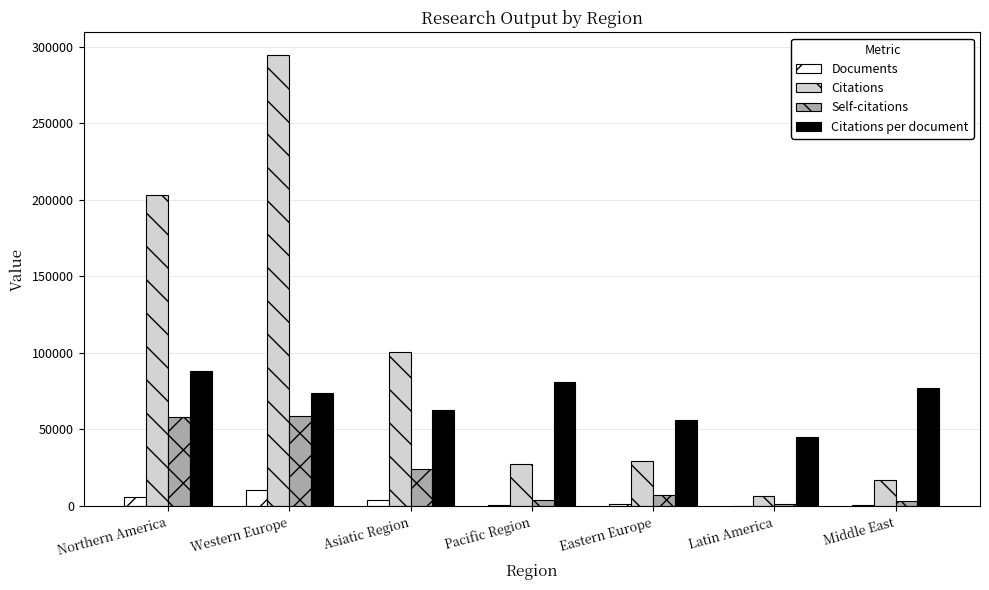

True or false: Self-citations has a value of 58126.0 at Northern America.

True